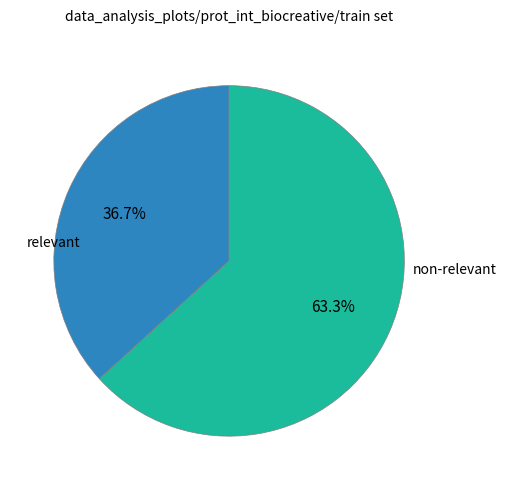

How many slices are in this pie chart?

2